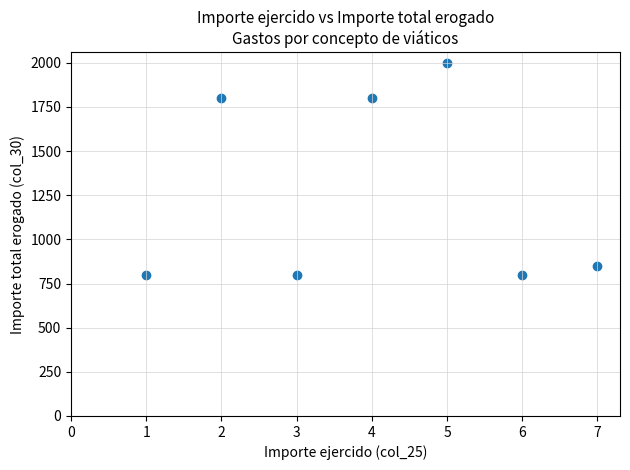

What is the average X value?

4